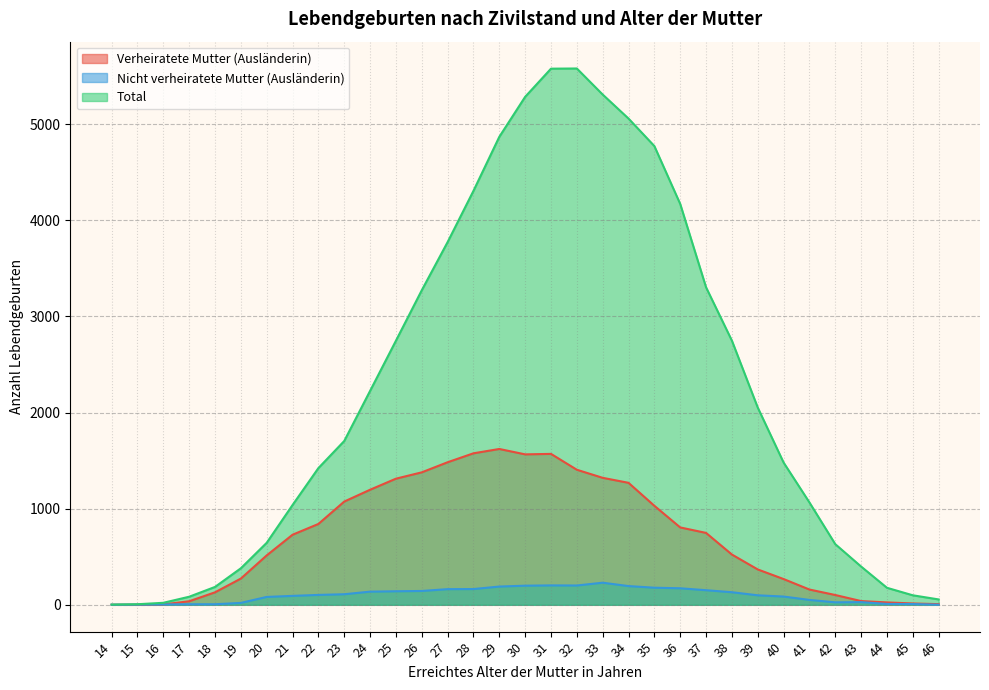

Which series has the widest spread of values?

Total